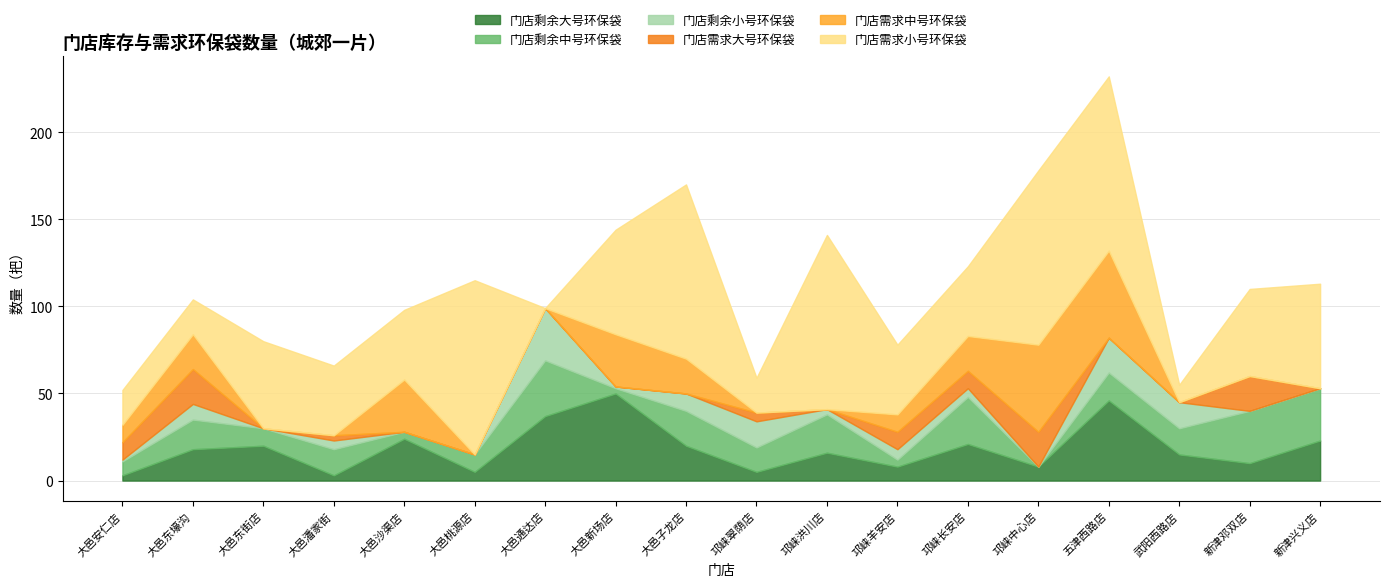

How many values in 门店剩余中号环保袋 are above zero?

17